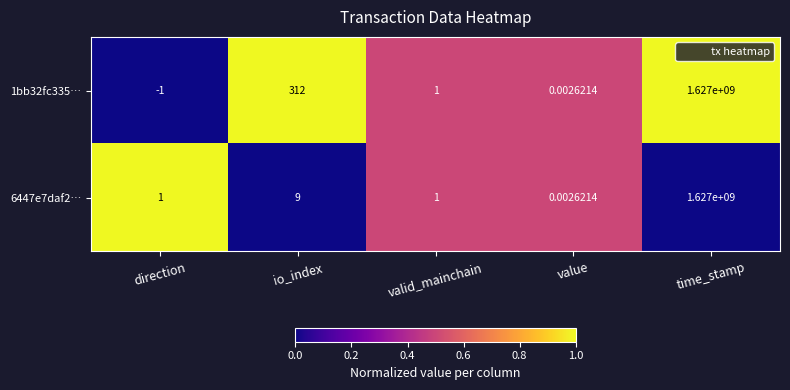

Where is 6447e7daf2… nearest to the value 813500000?

io_index